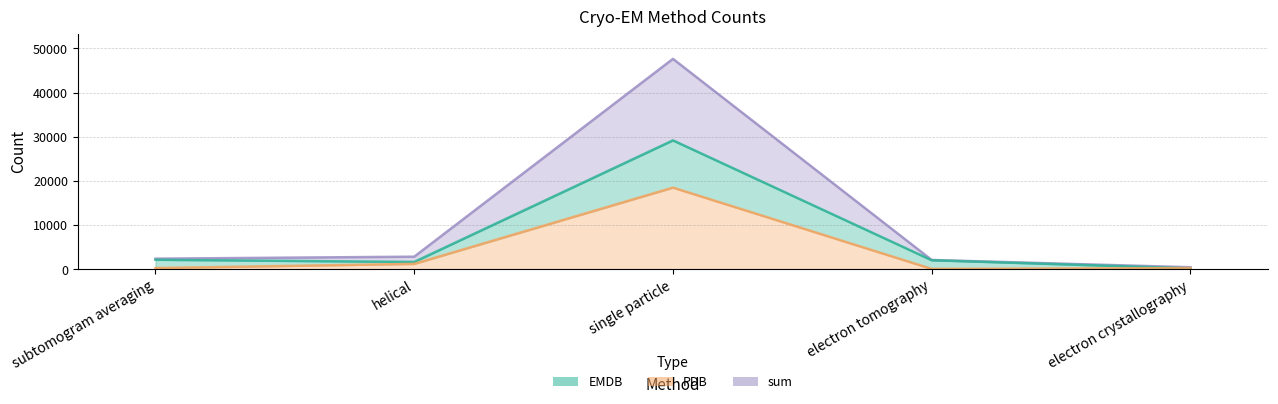

True or false: PDB and sum intersect in this chart.

False